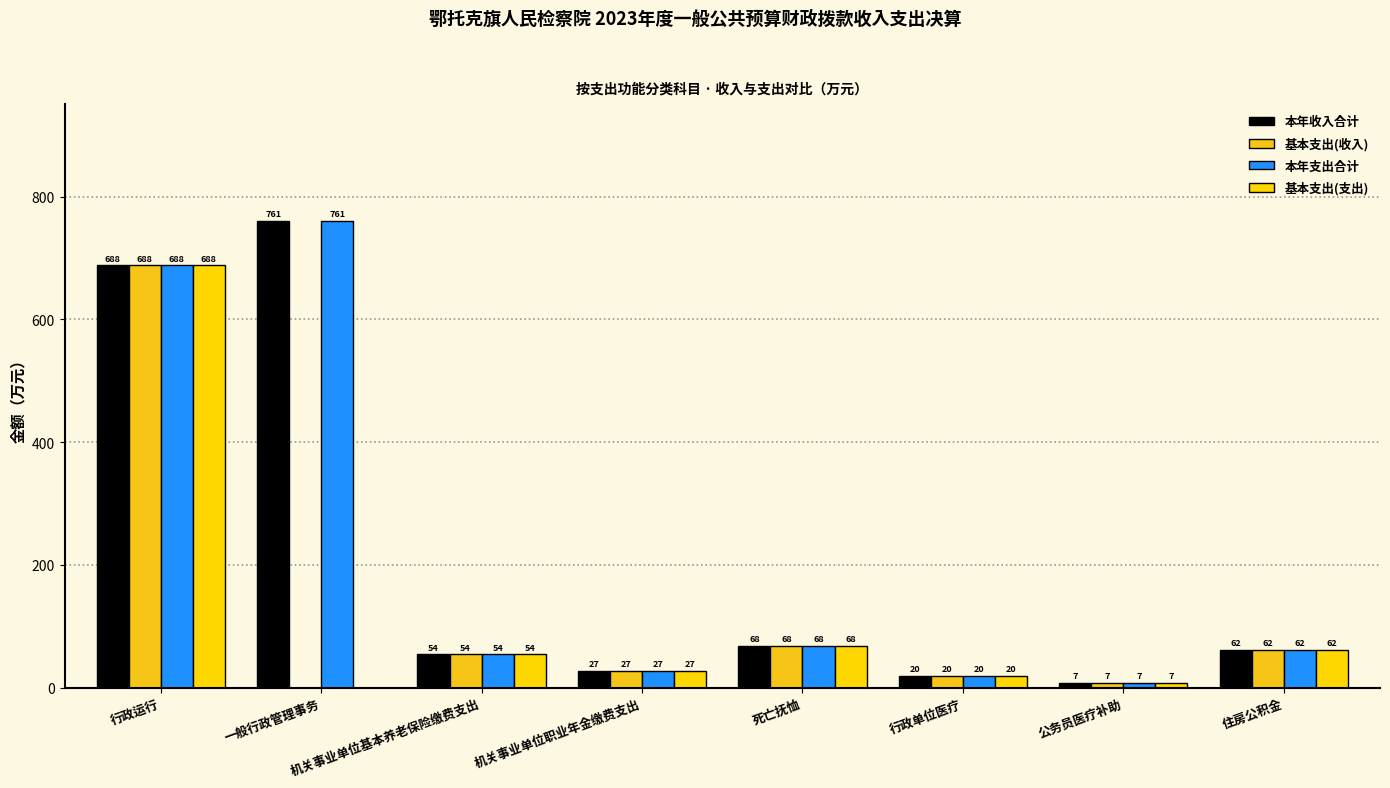

Are the bars grouped side by side (vs. stacked)?

Yes